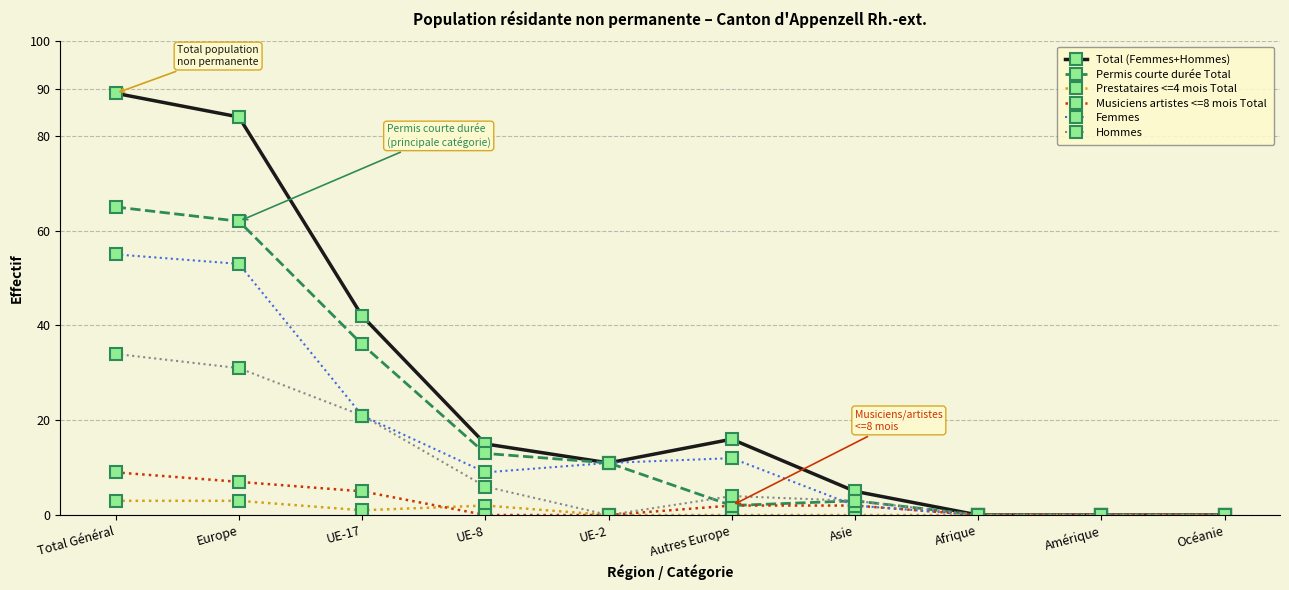

Where is the first local minimum for Total (Femmes+Hommes)?

UE-2